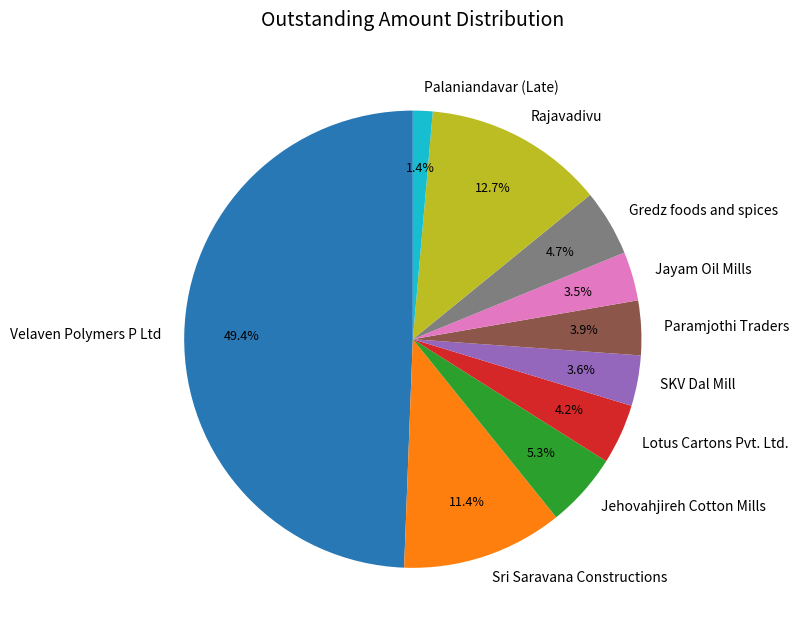

How many slices are in this pie chart?

10